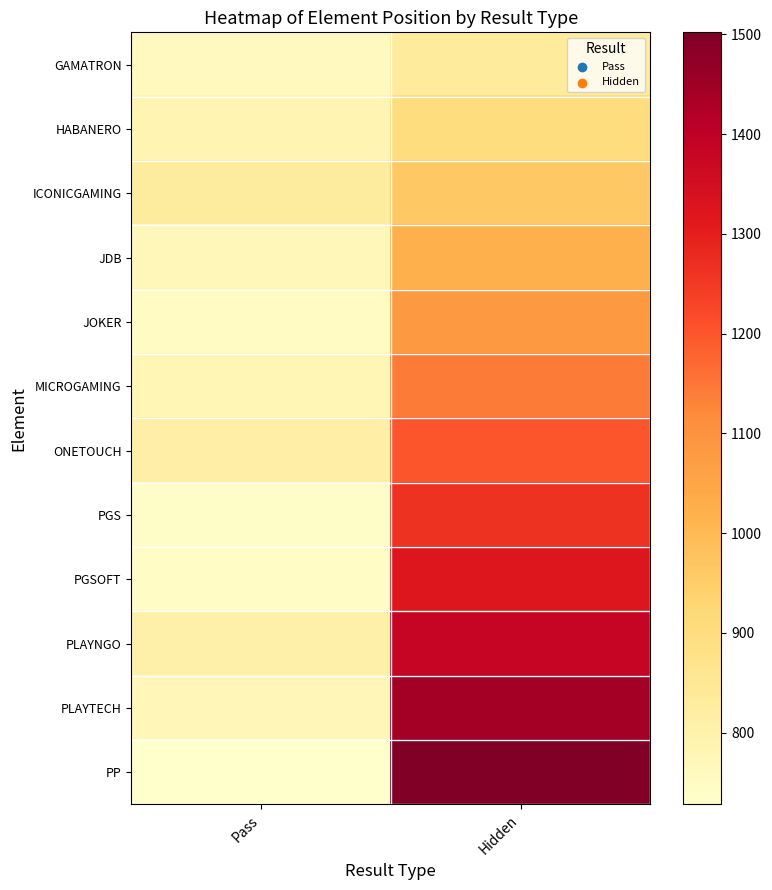

Which series has the largest range (max minus min)?

PP